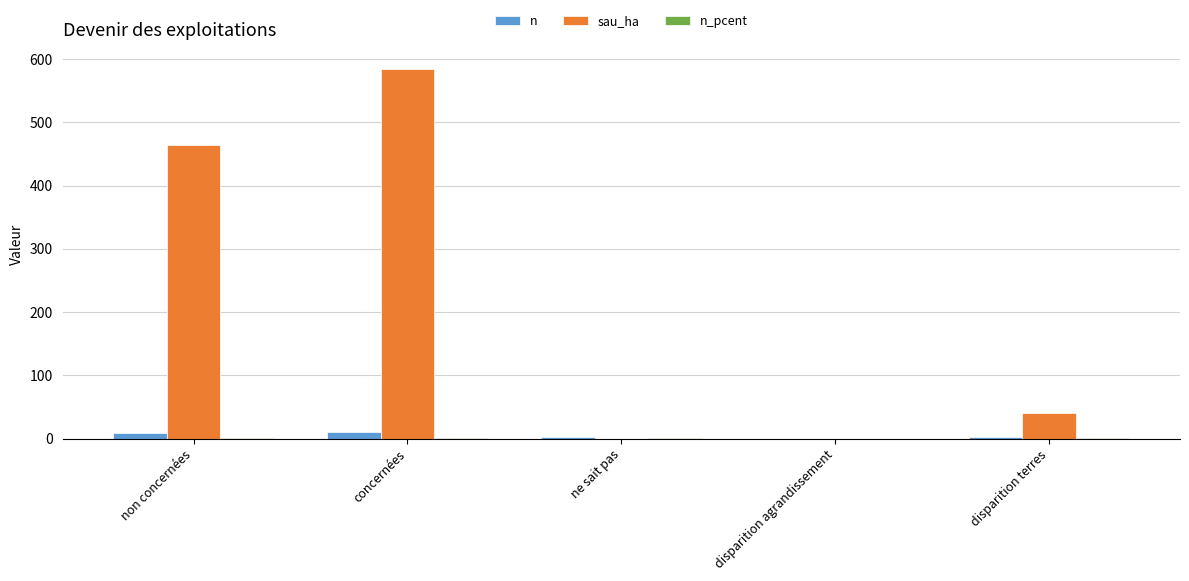

Between non concernées and ne sait pas, which series saw the biggest shift?

sau_ha